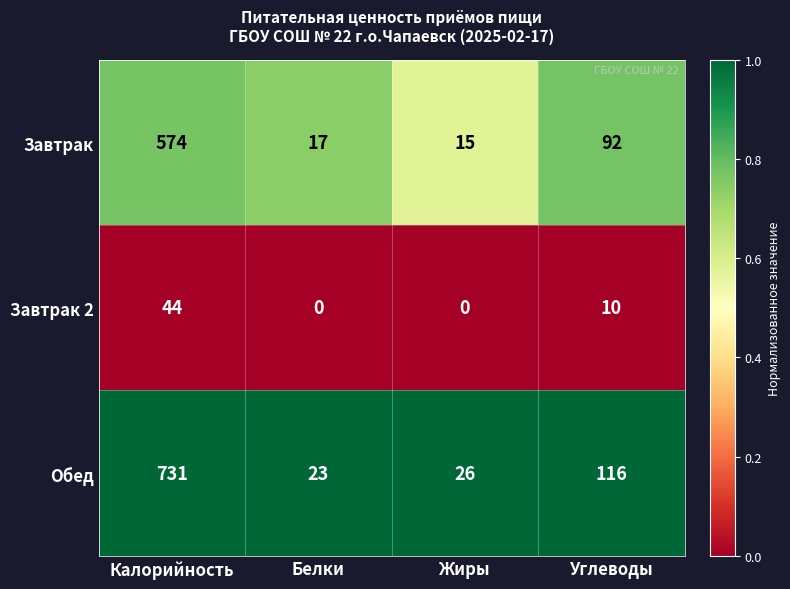

Rank the series by their average value, from highest to lowest.

Обед, Завтрак, Завтрак 2